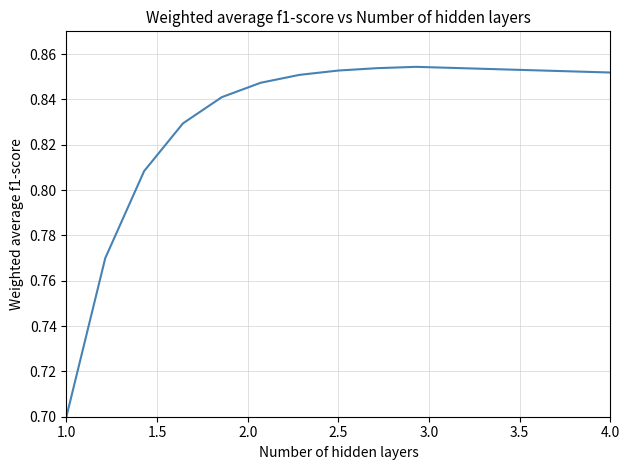

What is the minimum value shown in the chart?

0.7